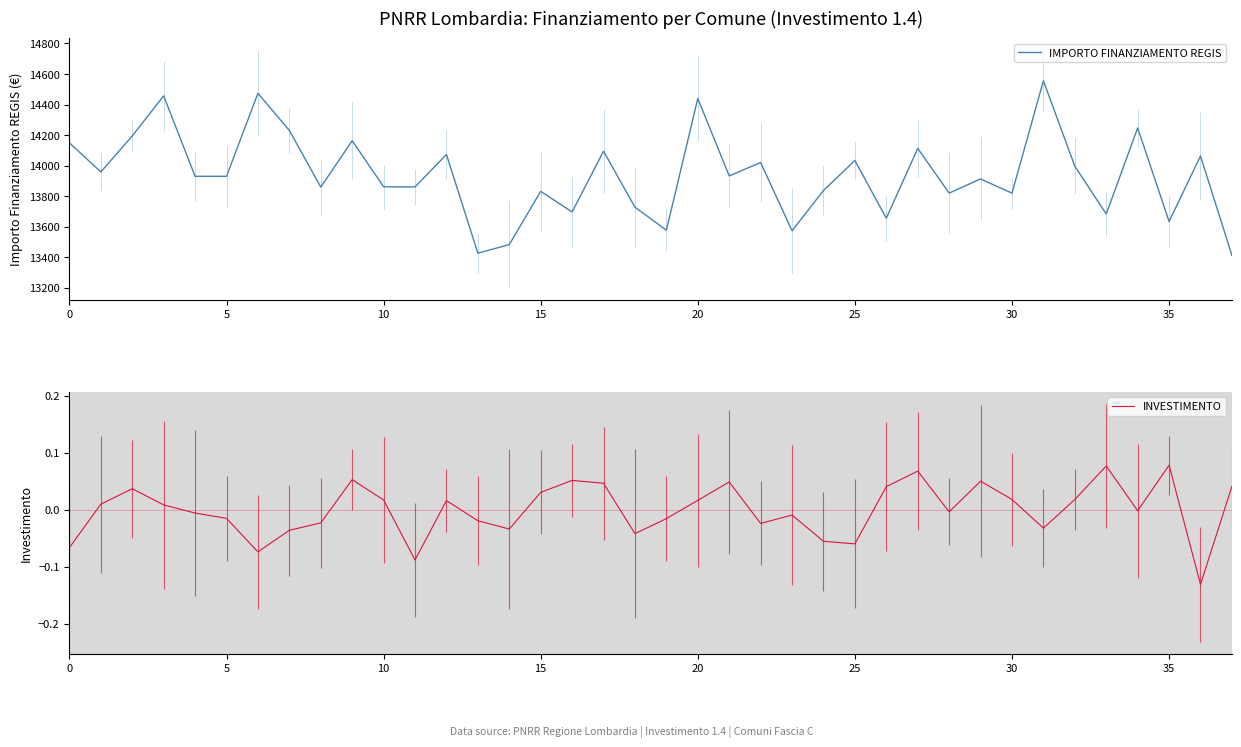

True or false: INVESTIMENTO and IMPORTO FINANZIAMENTO REGIS intersect in this chart.

False